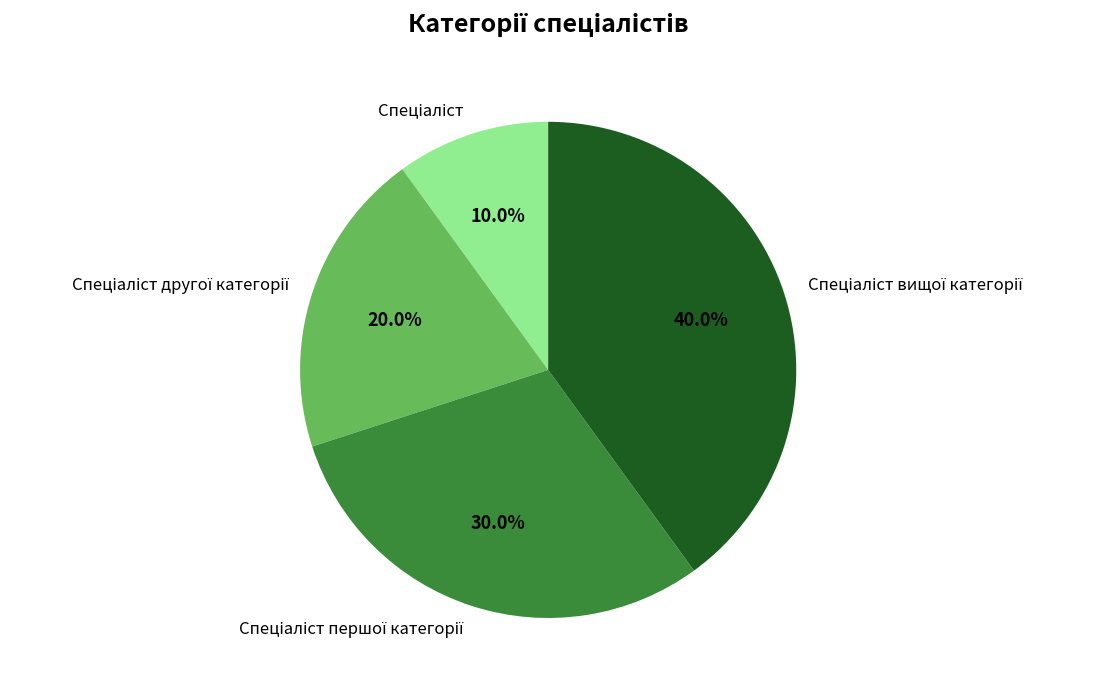

Does any single category account for the majority?

No